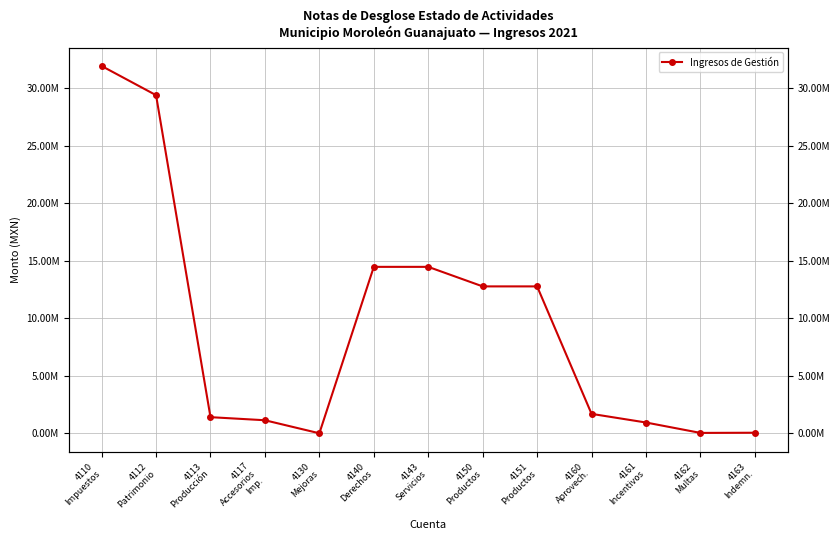

What is the difference between the maximum and minimum values?

31946855.6